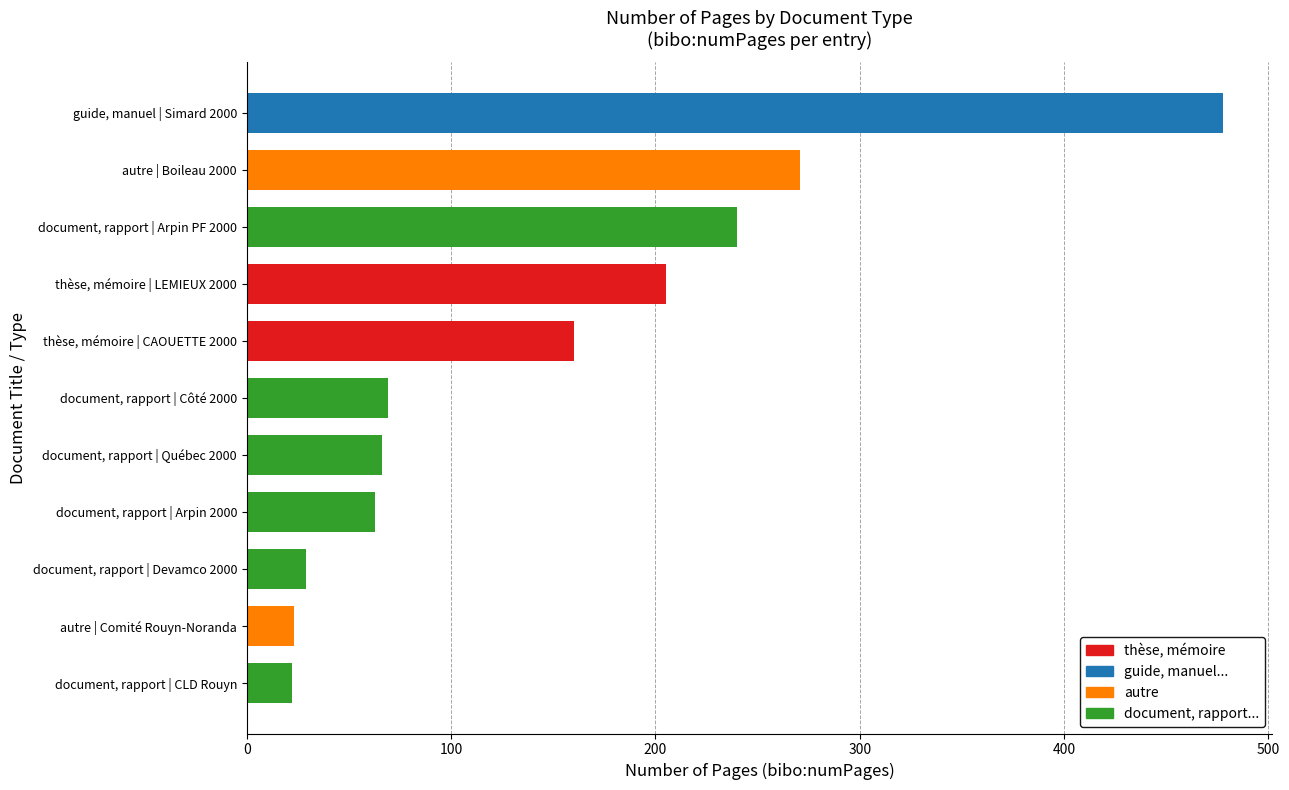

What is the ratio of the value at autre | Boileau 2000 to the value at document, rapport | Arpin 2000?

4.3